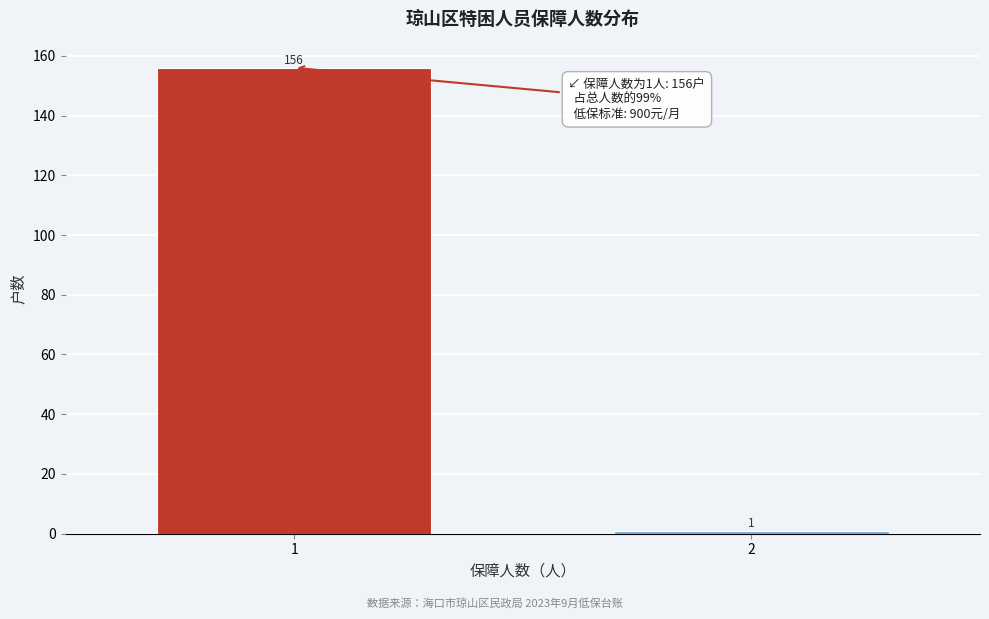

Reading left to right, transcribe all the data shown in this chart.

1=156	2=1